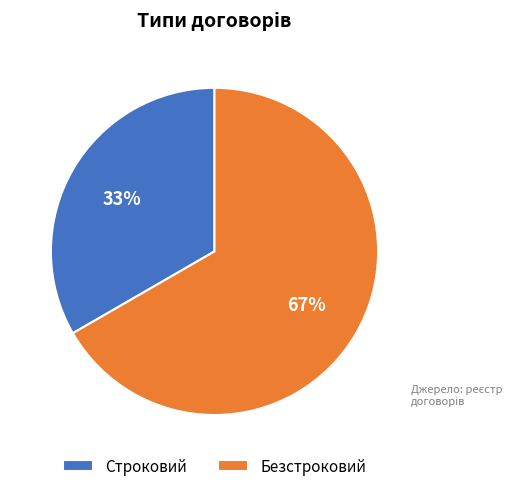

Between Строковий and Безстроковий, which is larger?

Безстроковий